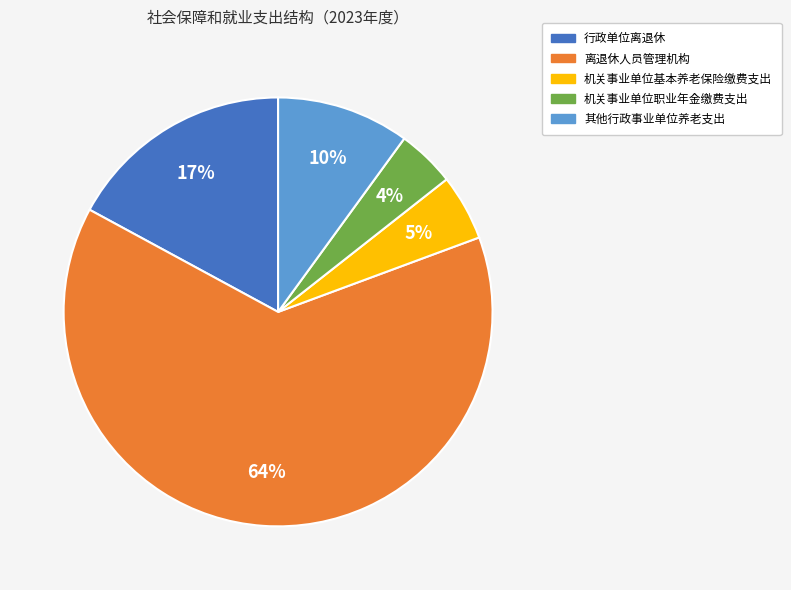

Is the sum of 其他行政事业单位养老支出 and 行政单位离退休 greater than half?

No